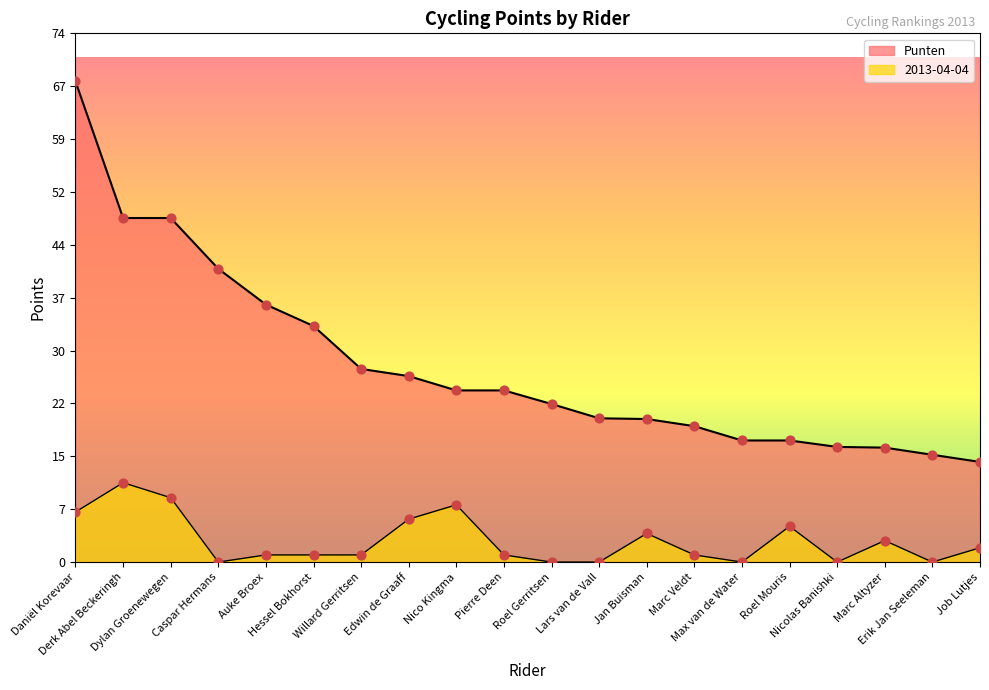

Which series contains the highest Y value?

Punten